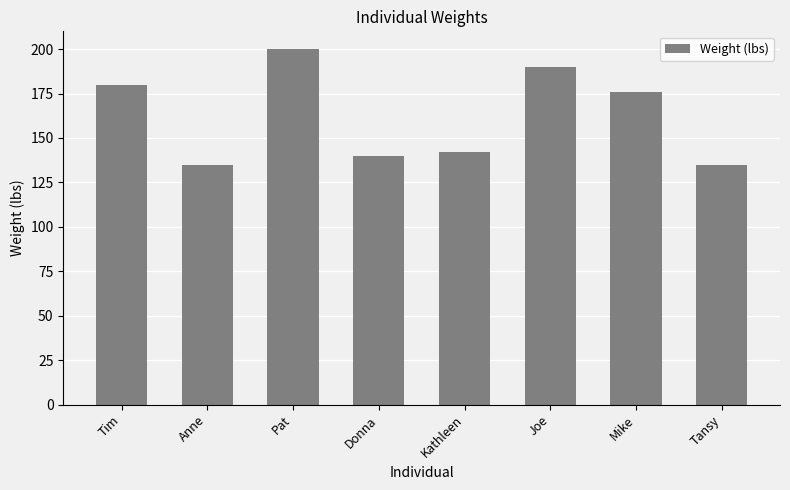

What is the value of the 4th bar from the left?

140